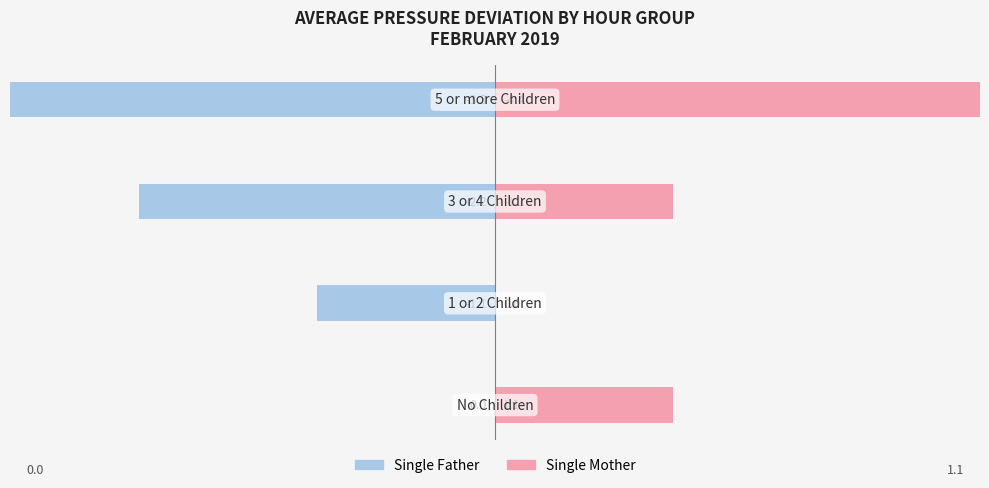

Reading left to right, extract all data points from this chart.

Single Father: 0=0.0	1=-1.1	2=-2.2	3=-3.3
Single Mother: 0=1.1	1=0.0	2=1.1	3=4.4